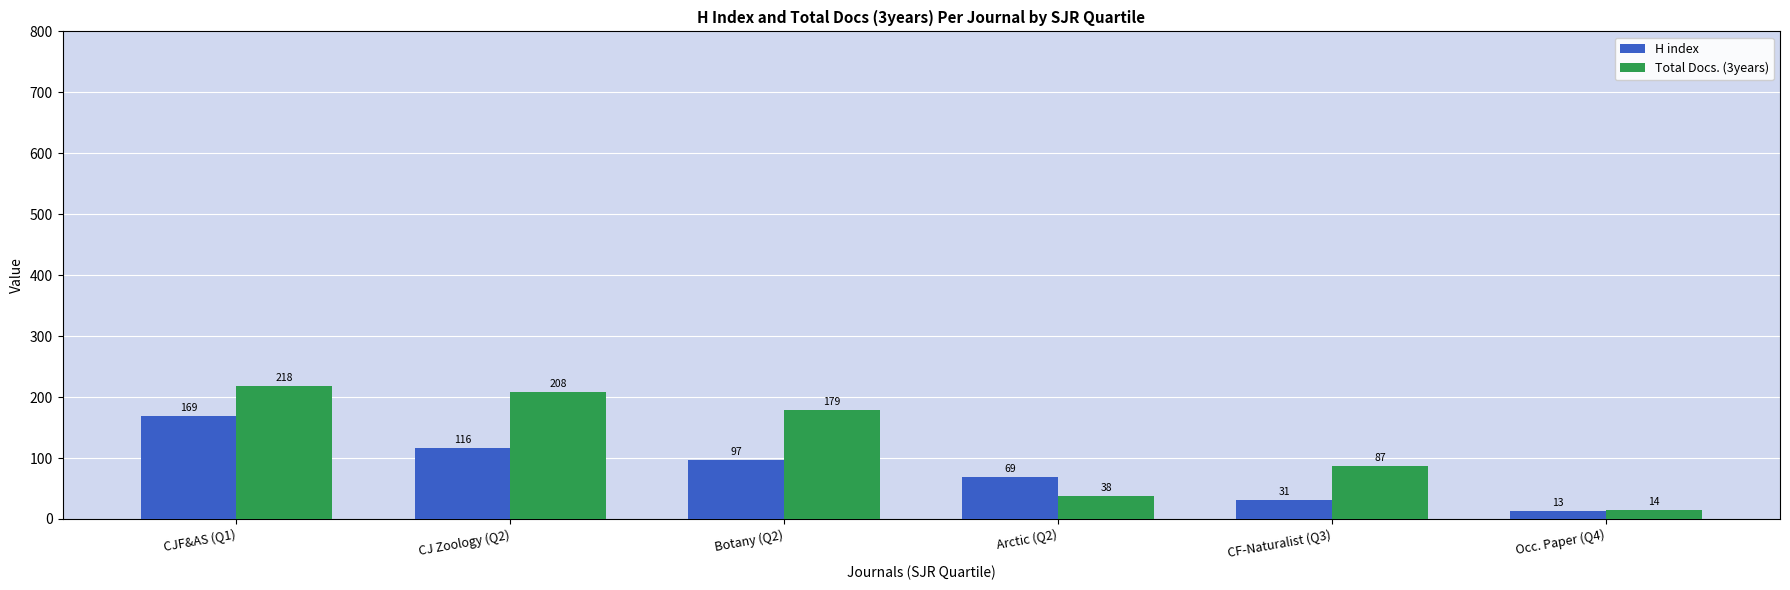

How many data points in Total Docs. (3years) are less than 179?

3